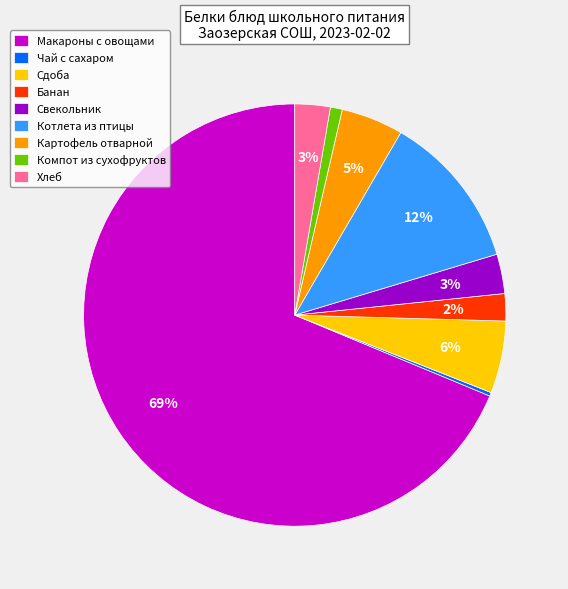

The Хлеб slice represents 12% of the pie. True or false?

False